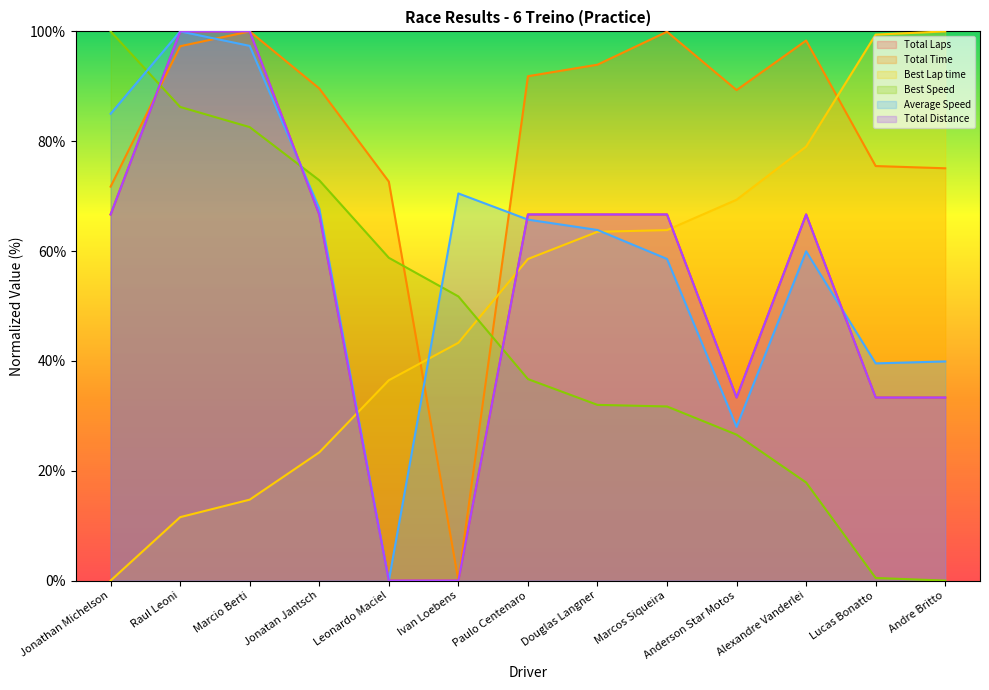

At which category does the chart reach its minimum across all series?

Leonardo Maciel